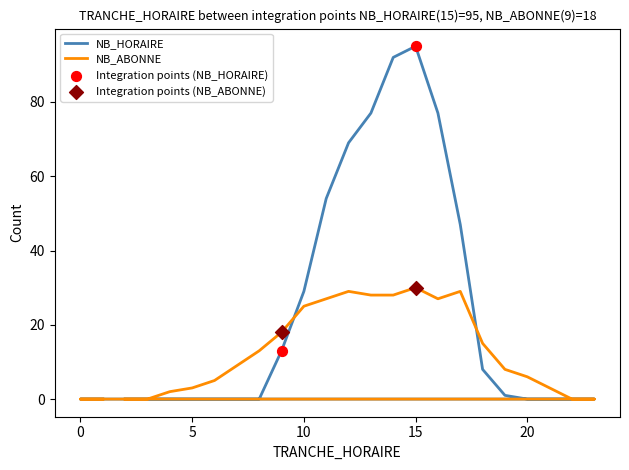

Which series contains the highest Y value?

NB_HORAIRE